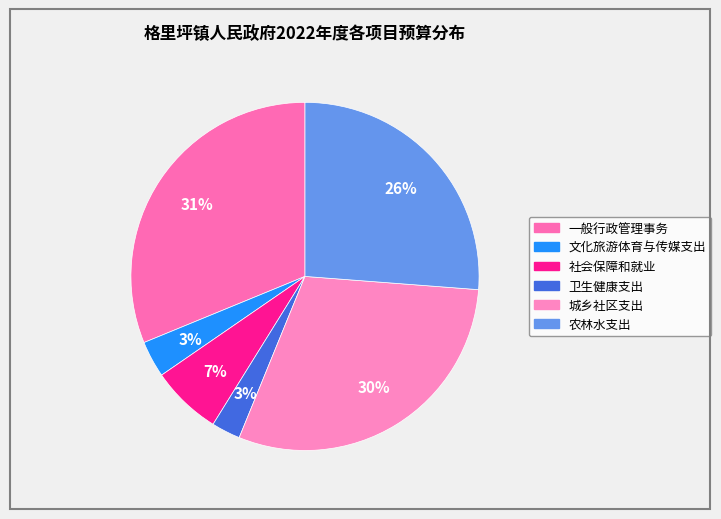

Which slice is the smallest?

卫生健康支出